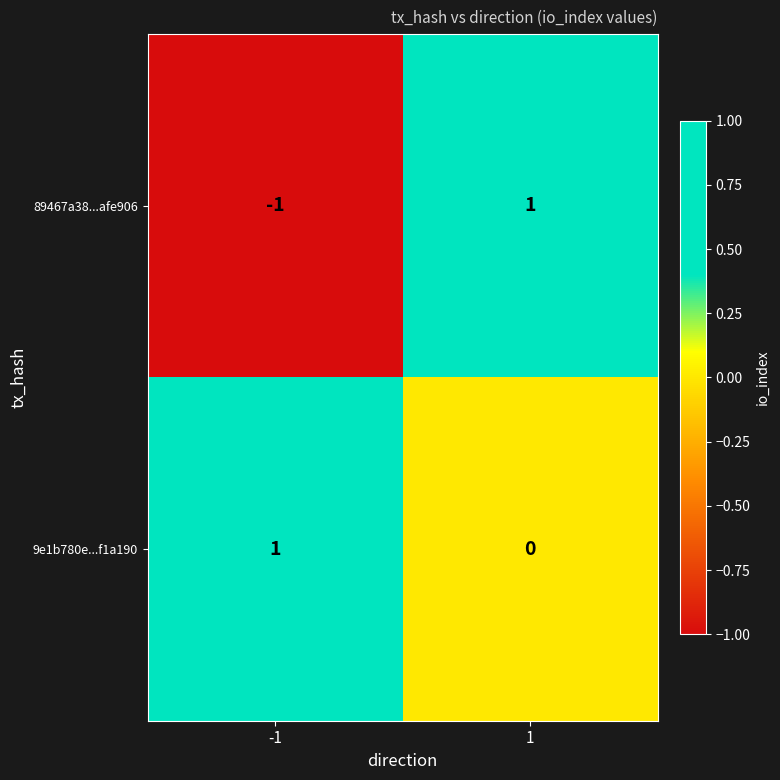

Reading left to right, what are all the values shown in this chart?

89467a38...afe906: -1=-1	1=1
9e1b780e...f1a190: -1=1	1=0